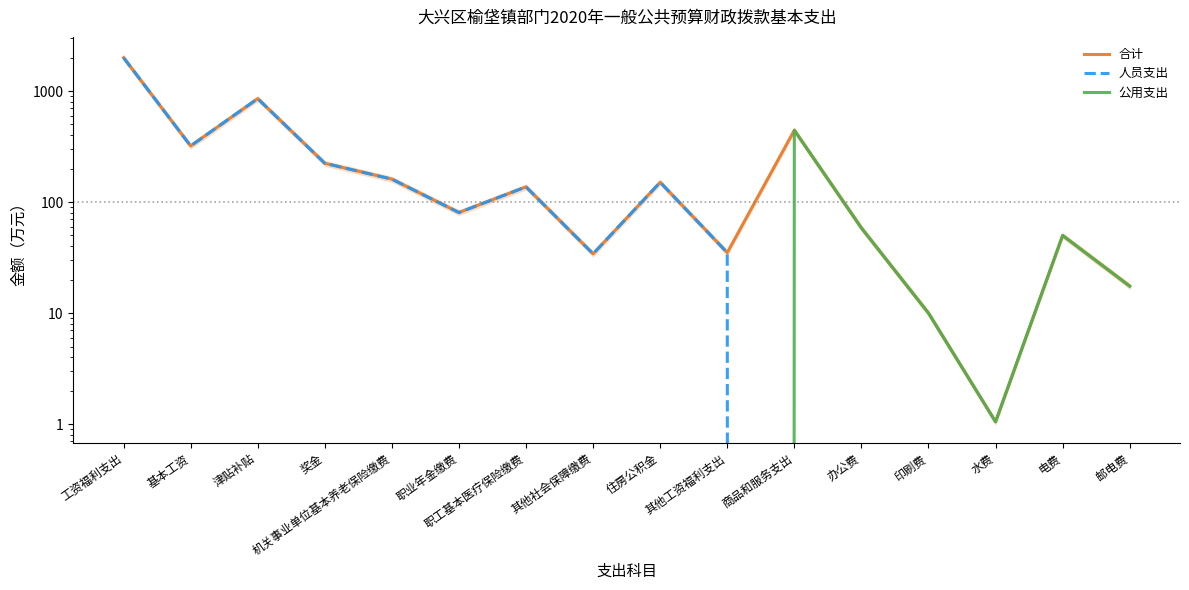

What is the value of the 合计 point at the 13th from the left?

10.0